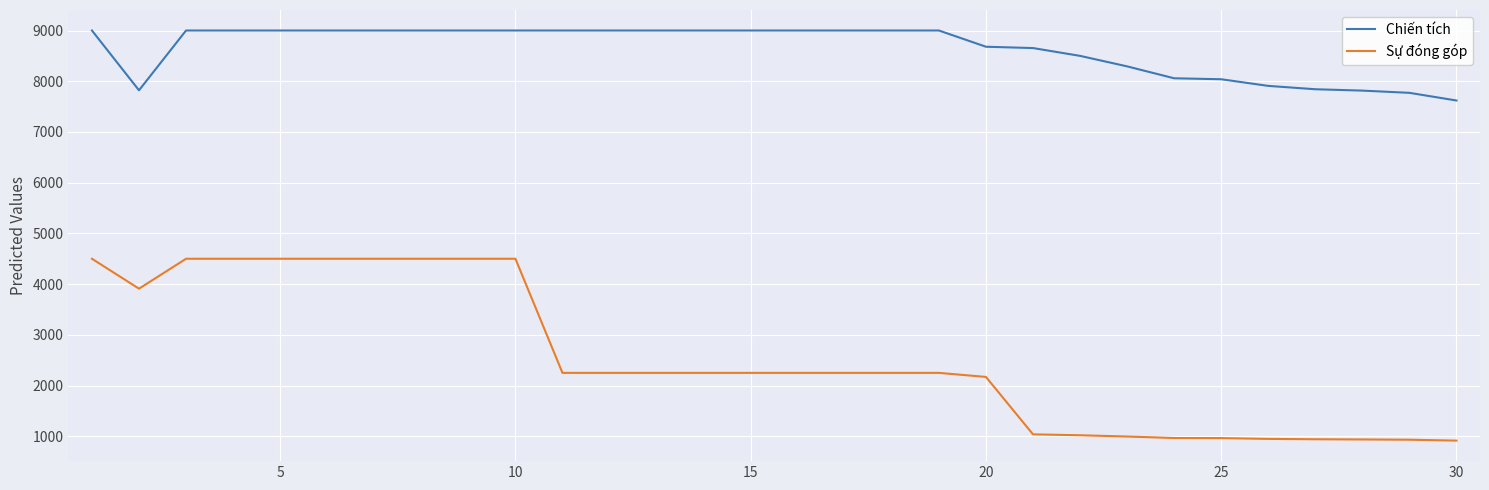

List the series in order of their peak value, highest first.

Chiến tích, Sự đóng góp